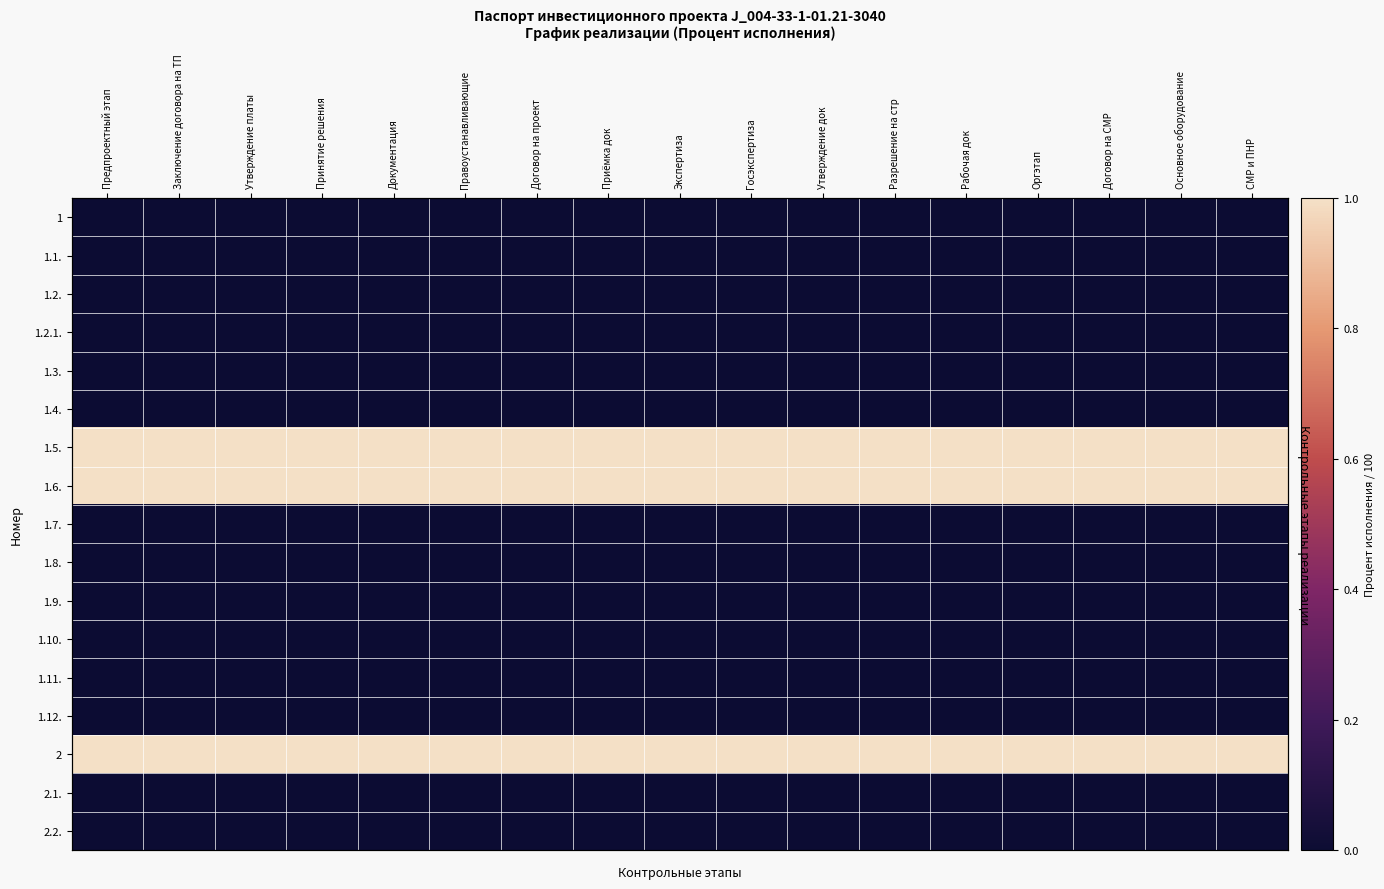

Rank the series by their maximum value, from lowest to highest.

1, 1.1., 1.2., 1.2.1., 1.3., 1.4., 1.7., 1.8., 1.9., 1.10., 1.11., 1.12., 2.1., 2.2., 1.5., 1.6., 2